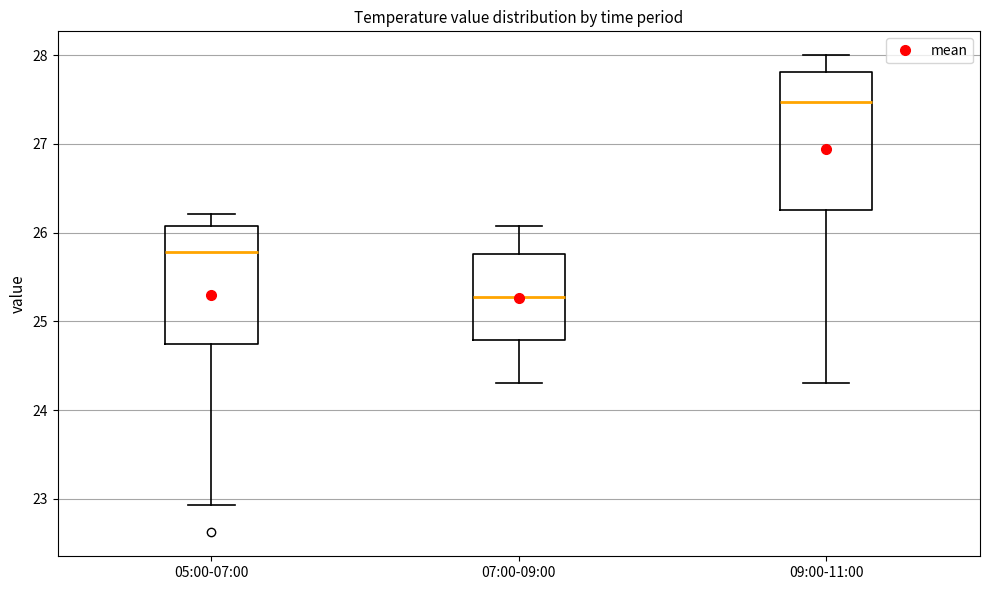

Reading left to right, read every box against the y-axis: the position of its median line, the range the box covers, and the ends of its whiskers. The values are not printed on the chart, so give them approximately, as read against the axis.

05:00-07:00: median 25.8, box 24.7 to 26.1, whiskers 22.9 to 26.2
07:00-09:00: median 25.3, box 24.8 to 25.8, whiskers 24.3 to 26.1
09:00-11:00: median 27.5, box 26.3 to 27.8, whiskers 24.3 to 28.0